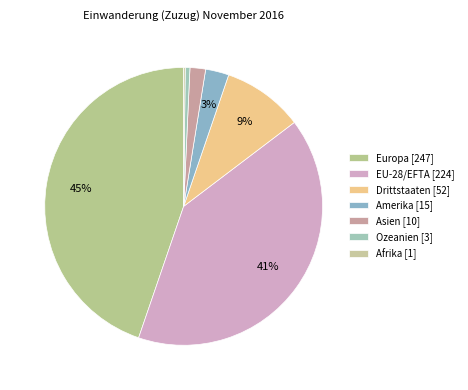

How many segments does this pie chart have?

7